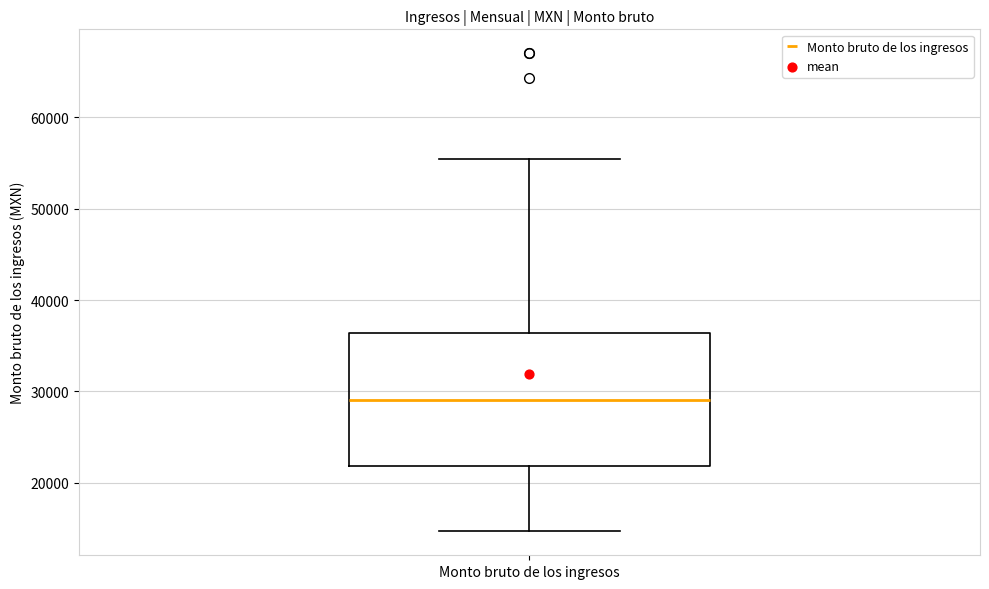

Read this box plot against the y-axis: the position of the median line, the range covered by the box, and the ends of both whiskers. The values are not printed on the chart, so give them approximately, as read against the axis.

median 29000, box 22000 to 36000, whiskers 15000 to 55000